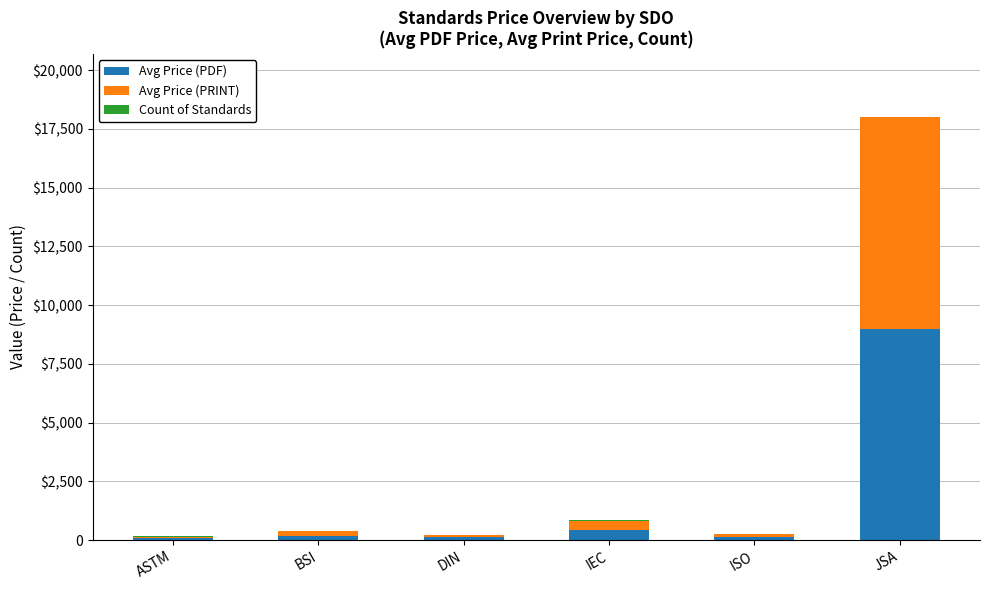

What is the difference between the maximum and minimum values in the Count of Standards series?

20.0